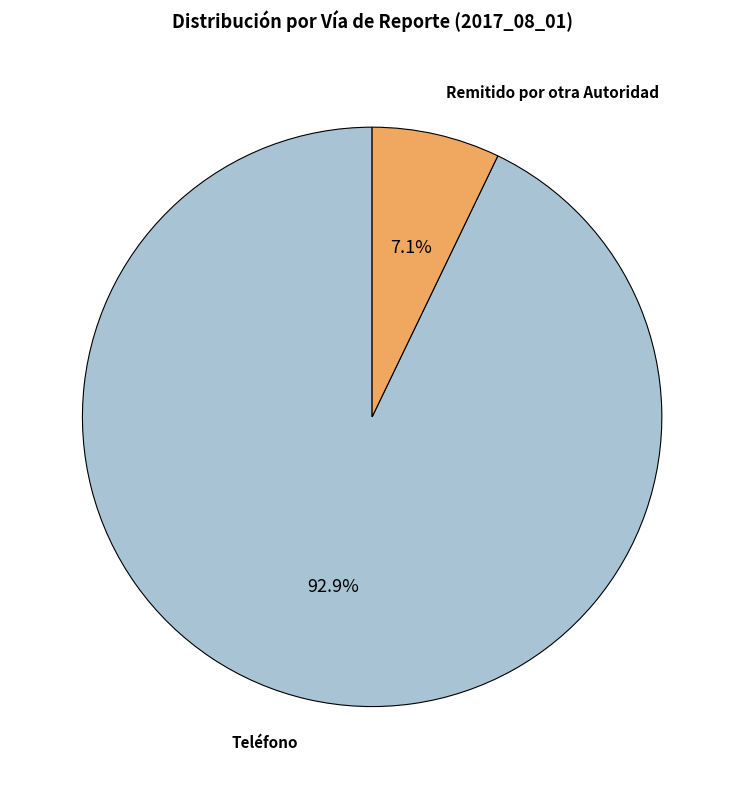

Does any single category account for the majority?

Yes